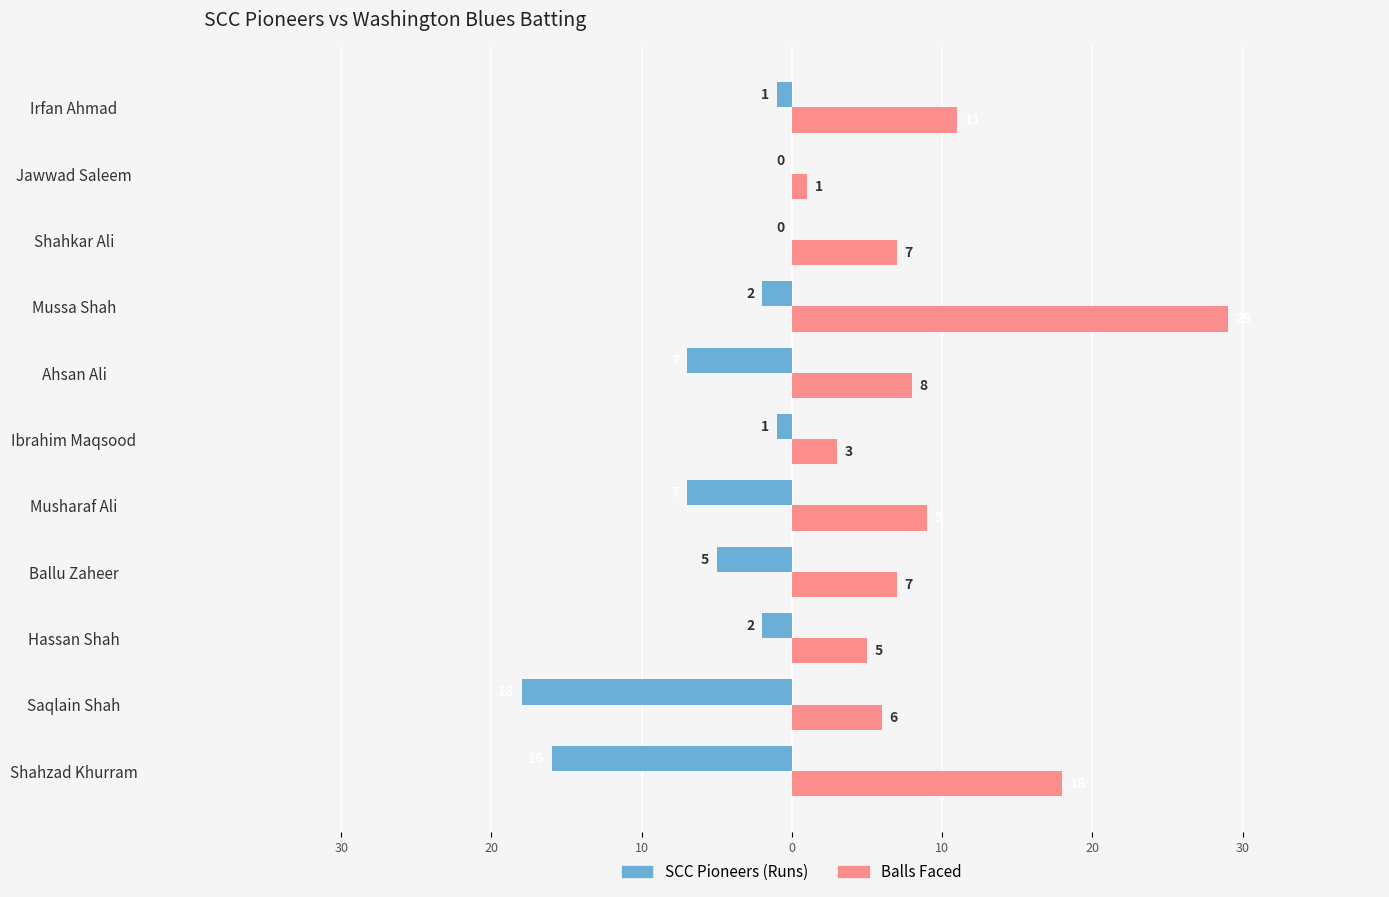

What are all the series names shown in the legend?

SCC Pioneers (Runs), Balls Faced